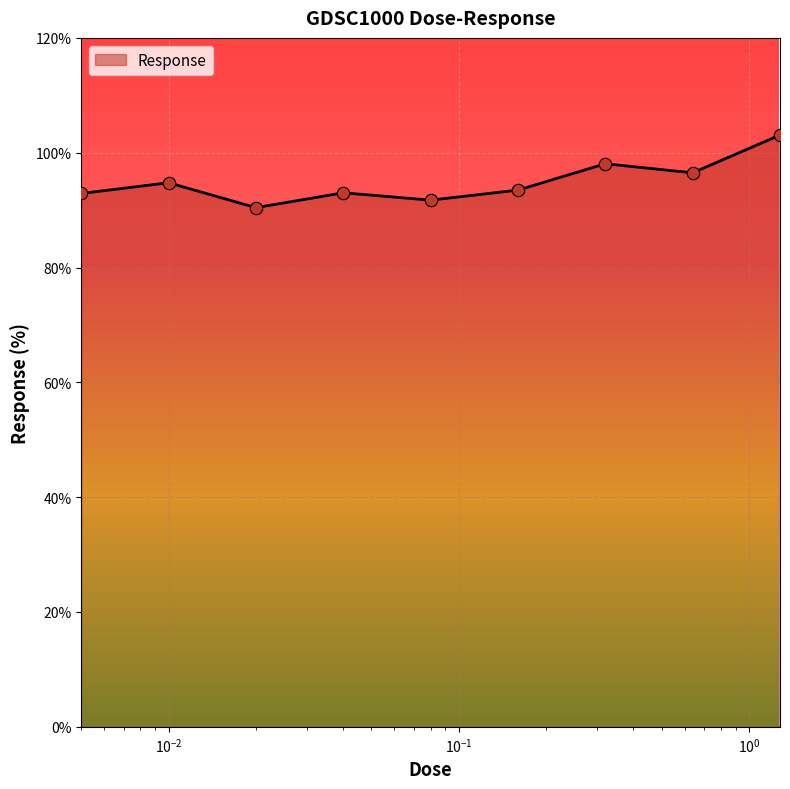

What is the greatest value displayed?

103.1